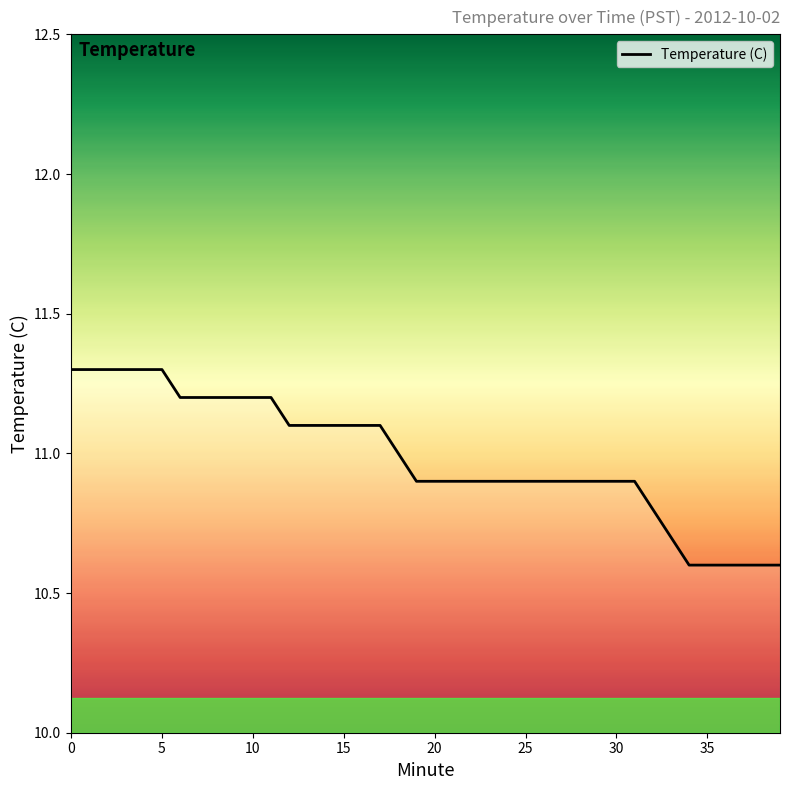

What is the difference between the maximum and minimum values?

0.7